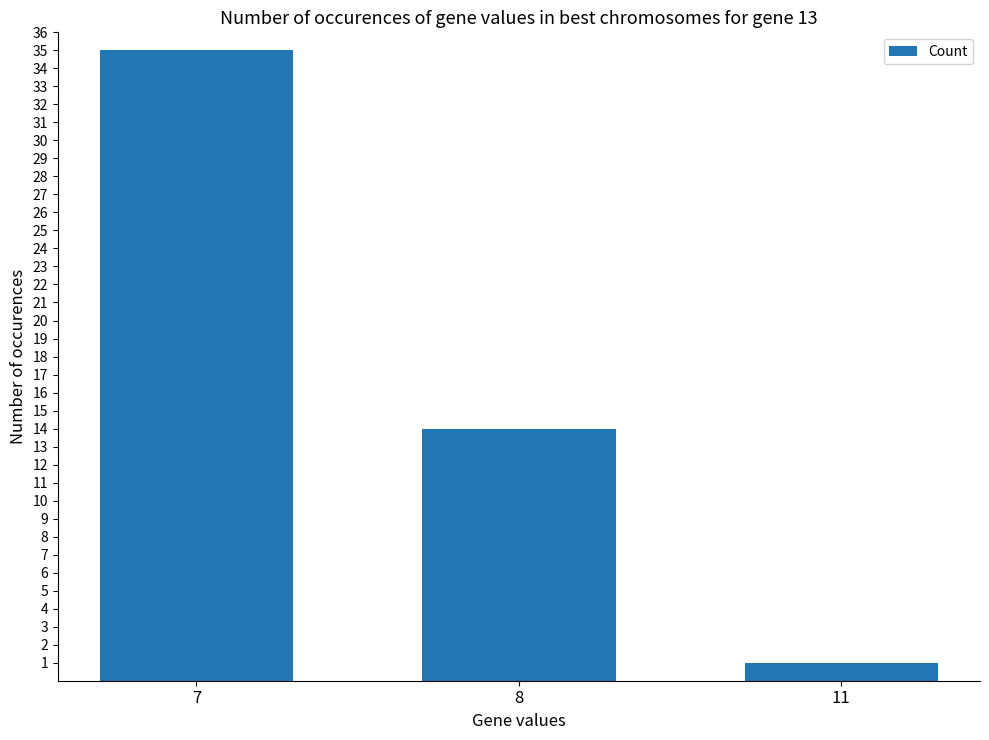

What is the value of the 1st bar from the left?

35